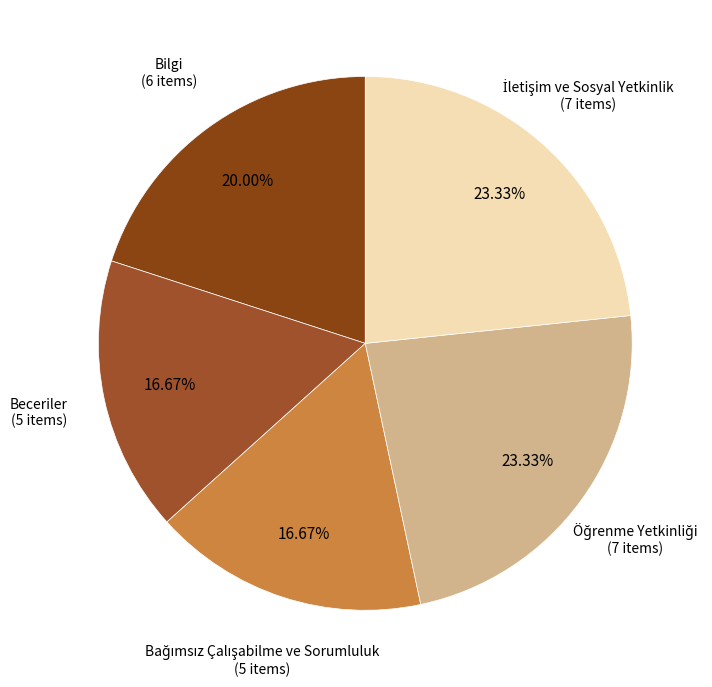

How many slices are in this pie chart?

5